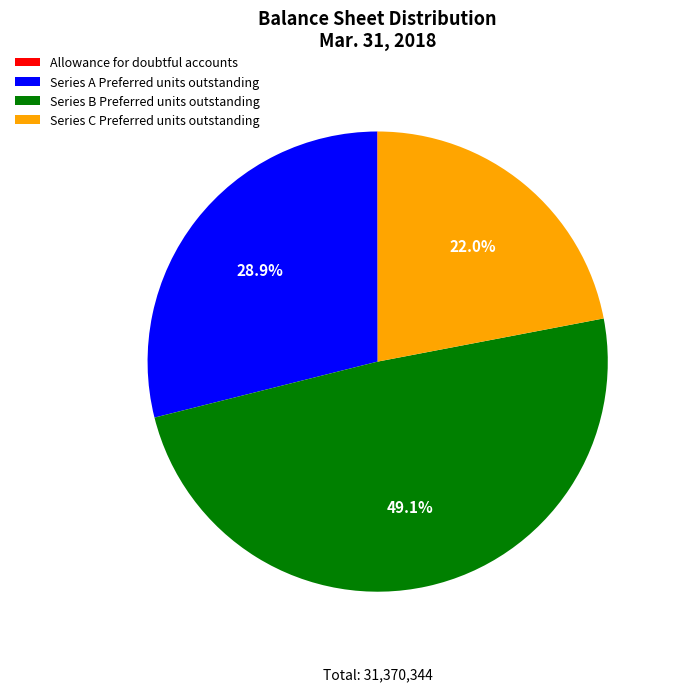

What is the largest slice in the pie chart?

Series B Preferred units outstanding